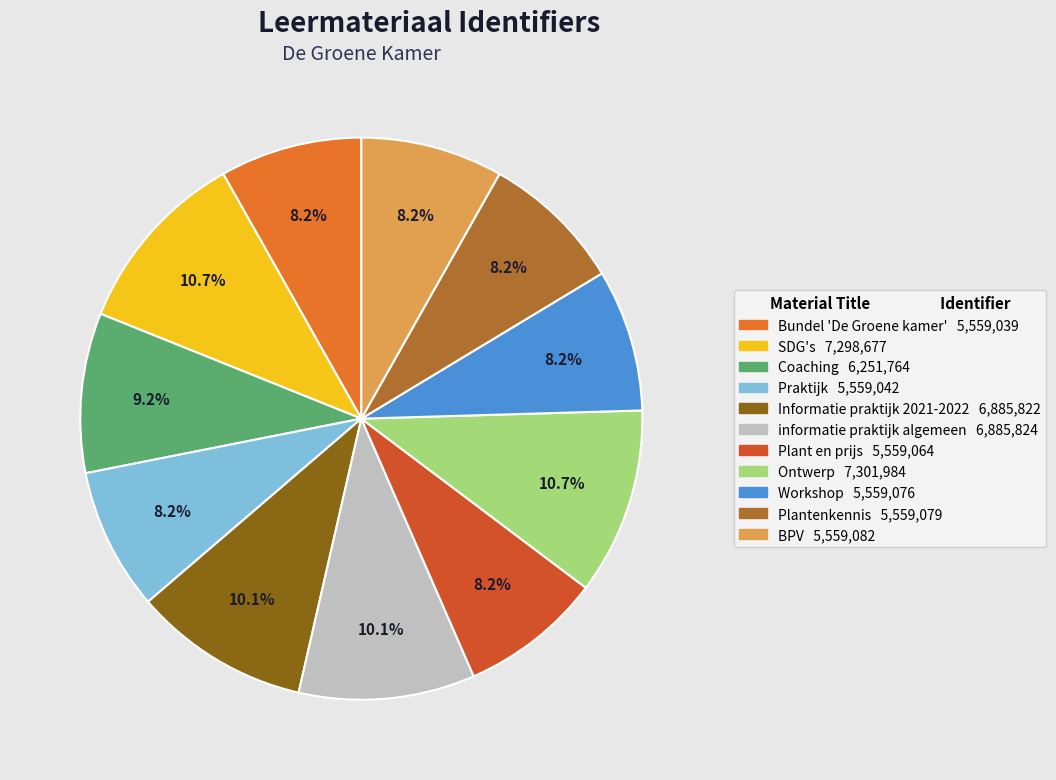

To the nearest percent, what percentage of the pie is Bundel 'De Groene kamer'?

8%